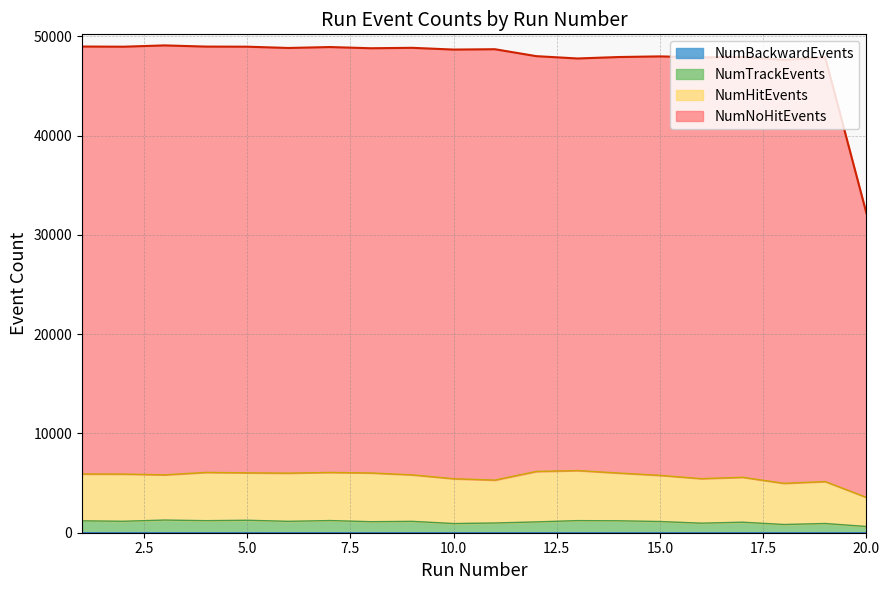

In NumHitEvents, how many points are higher than both neighbors (excluding endpoints)?

5